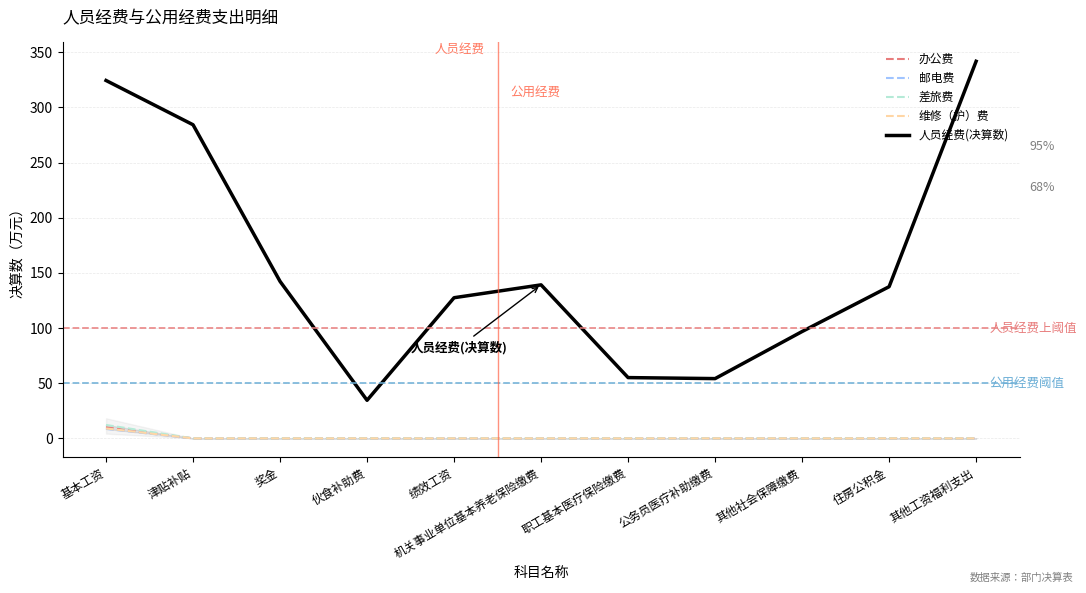

Where is 办公费 nearest to the value 5?

津贴补贴